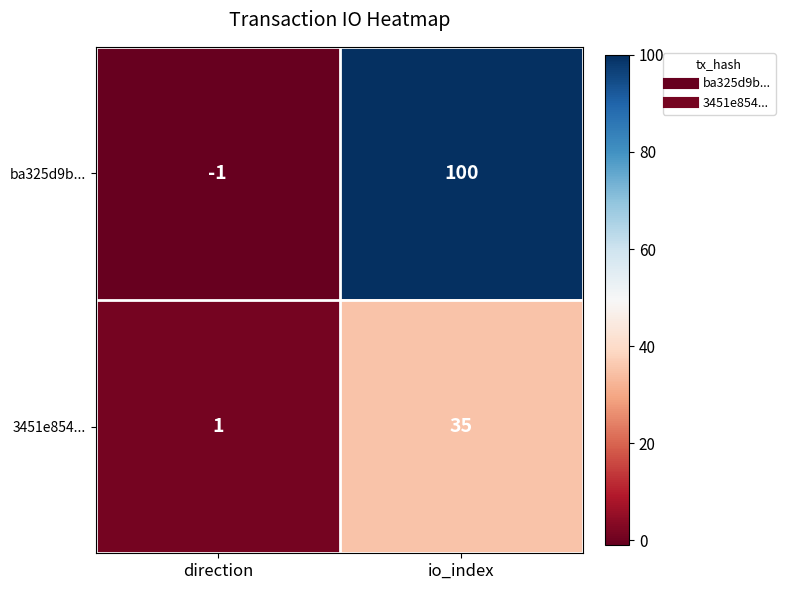

Rank the series at direction from highest to lowest value.

3451e854..., ba325d9b...